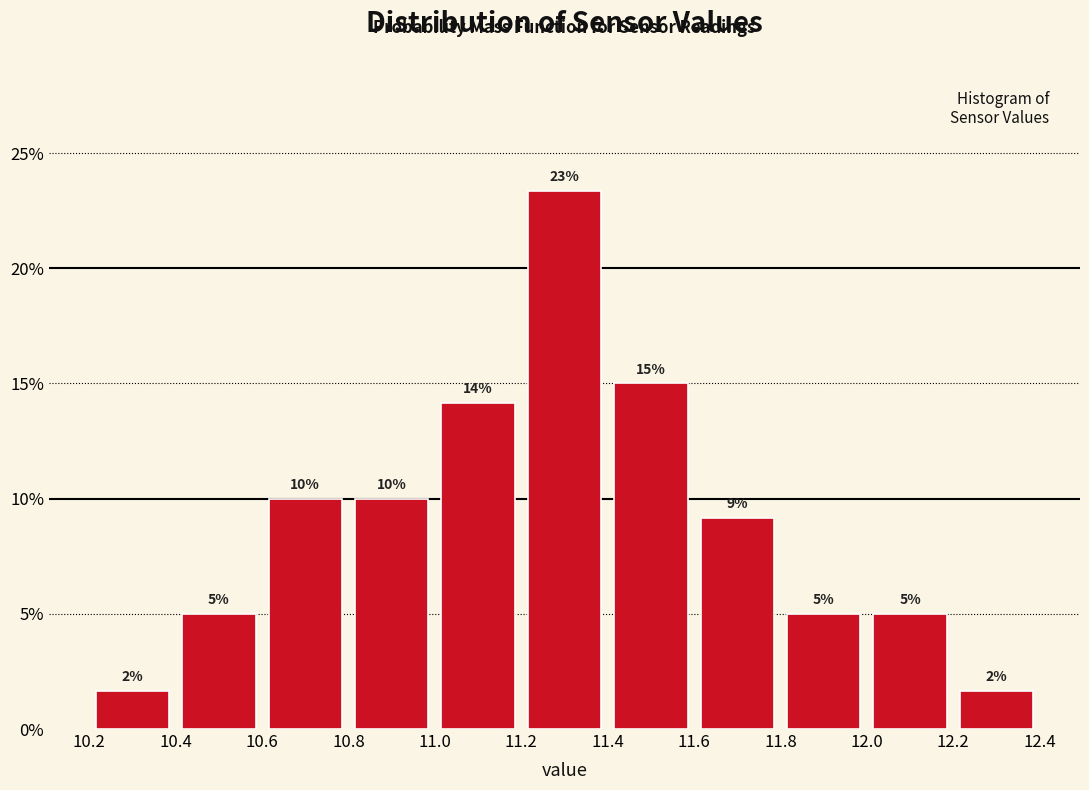

Which range on the x-axis has the tallest bar?

11.2 to 11.4